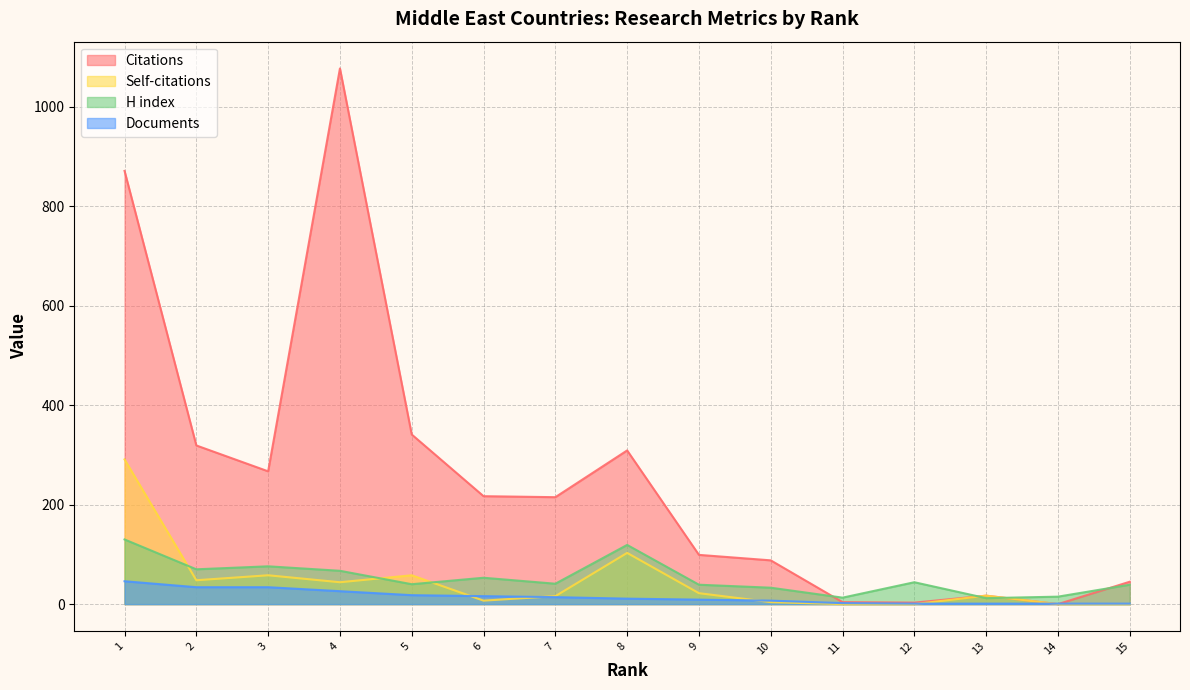

How many lines are shown in the chart?

4